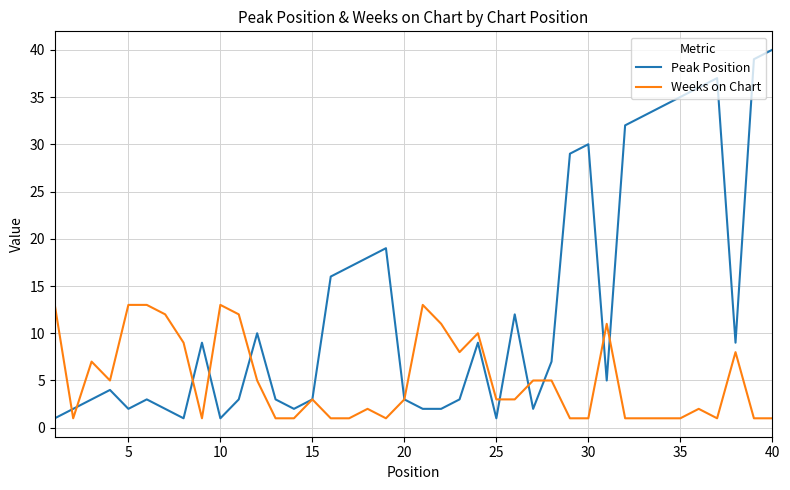

Which series has the widest spread of values?

Peak Position